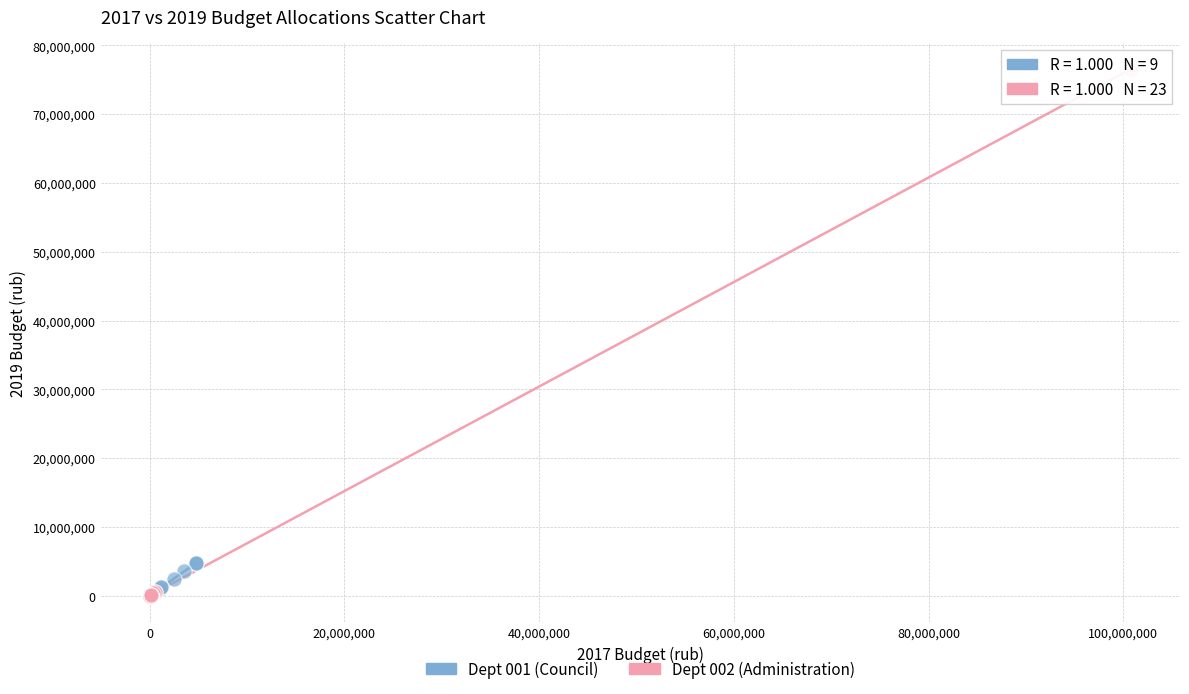

Which series has the widest spread of Y values?

Dept 002 (Administration)